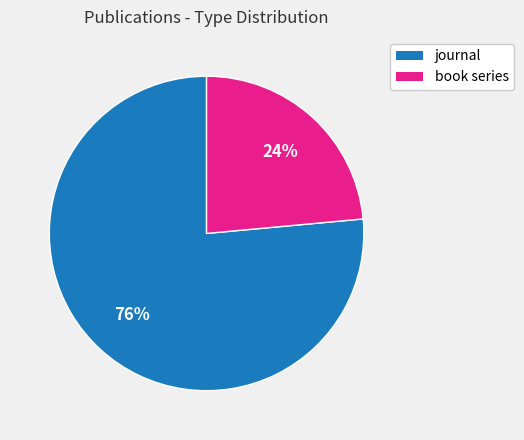

To the nearest percent, what percentage of the pie is journal?

76%